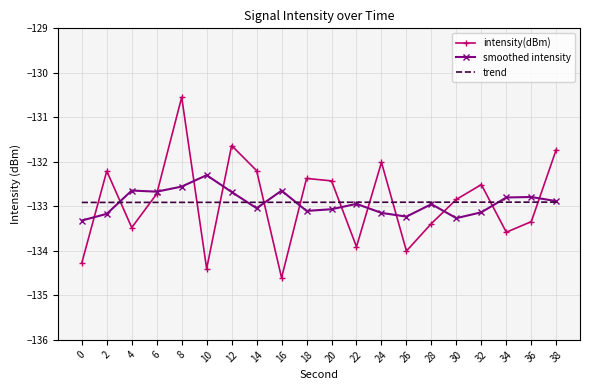

True or false: intensity(dBm) and trend cross at least once.

True